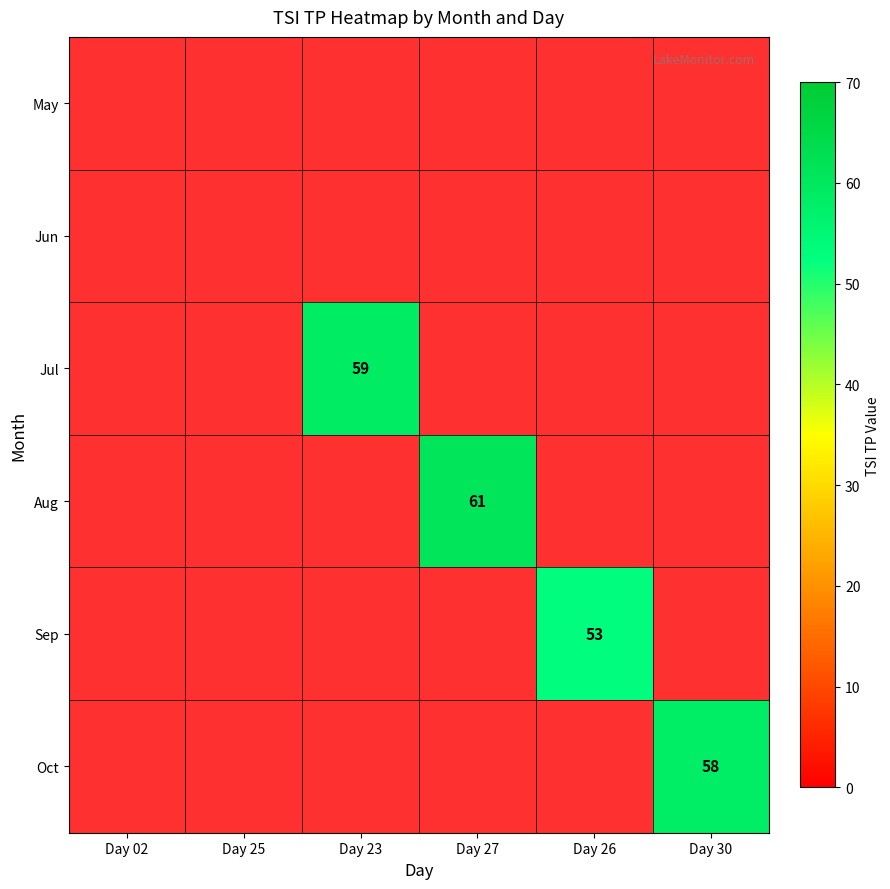

True or false: Aug has a value of 61 at Day 27.

True